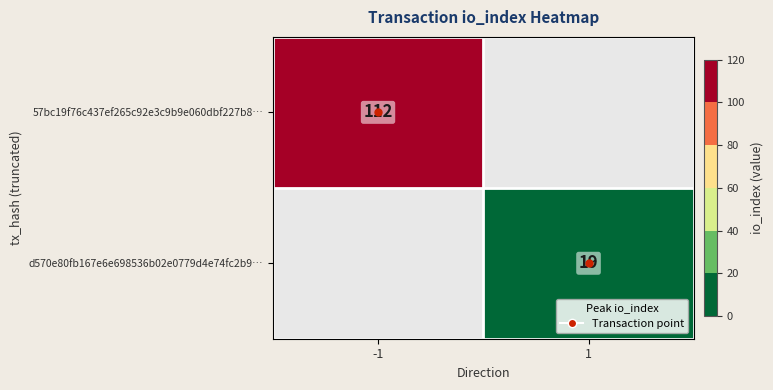

How many categories are shown in the chart?

2